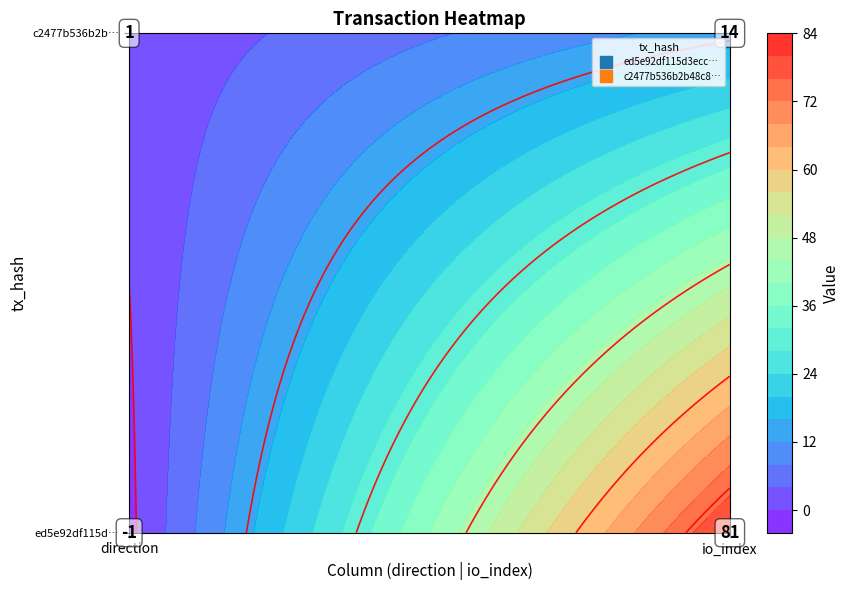

At which label does ed5e92df115d3ecce8a01f283f0ff7c51150993 reach its peak?

io_index